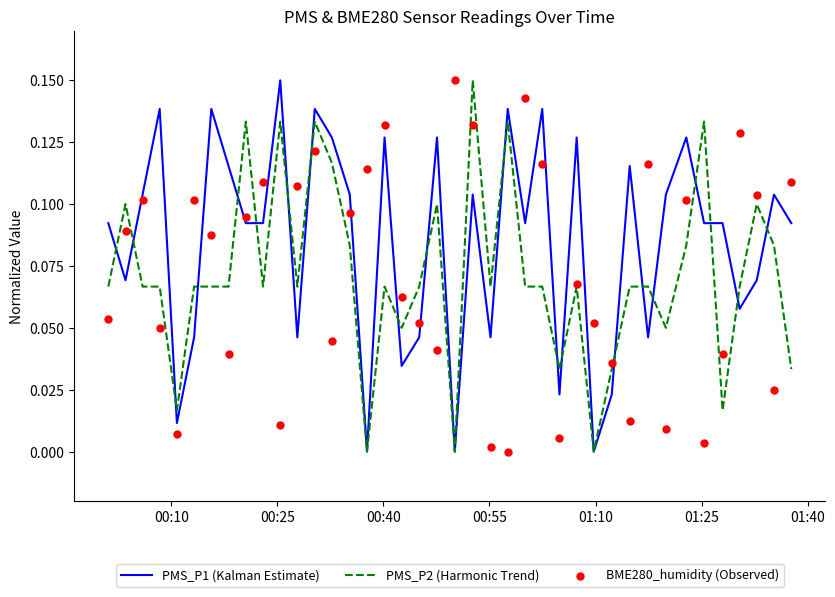

Which series has the widest spread of Y values?

PMS_P1 (Kalman Estimate)